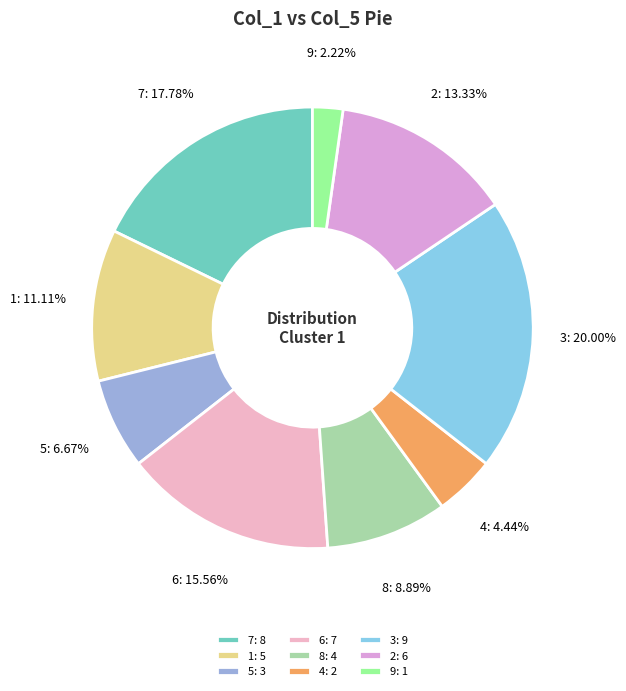

To the nearest percent, what percentage of the pie is 7?

18%